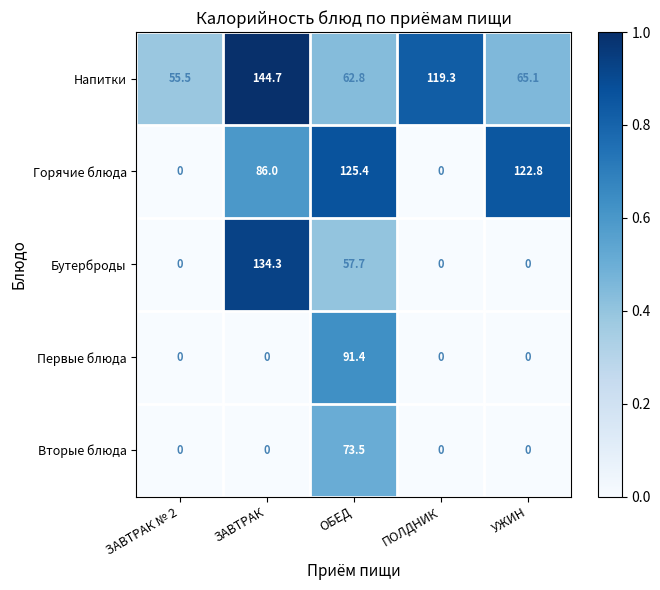

True or false: Первые блюда has a value of 91.4 at ОБЕД.

True